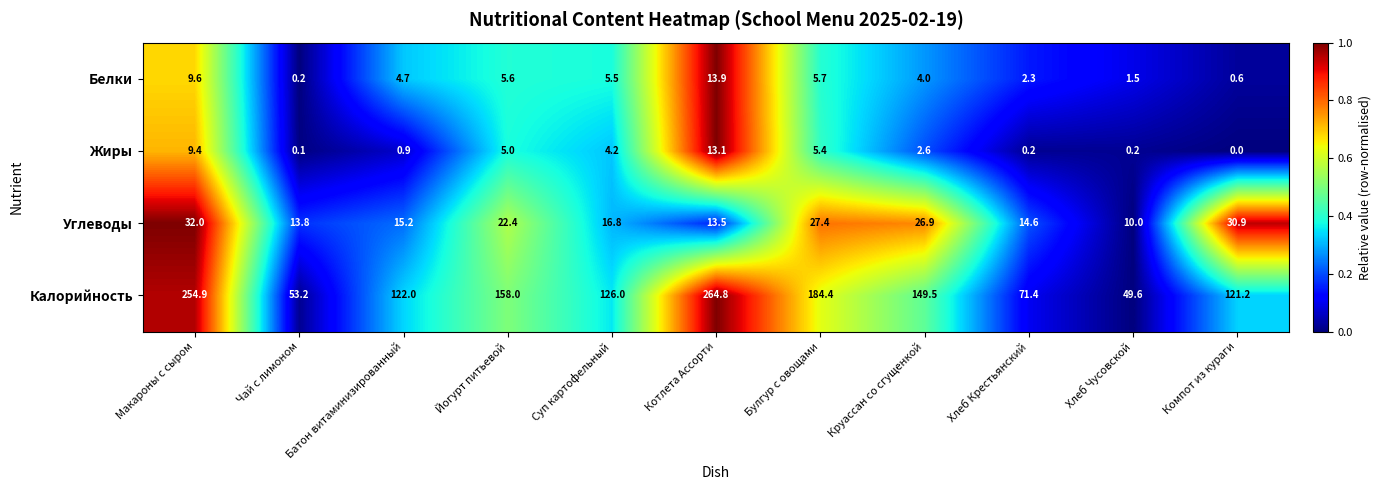

How many values in the Белки series are below 4?

4